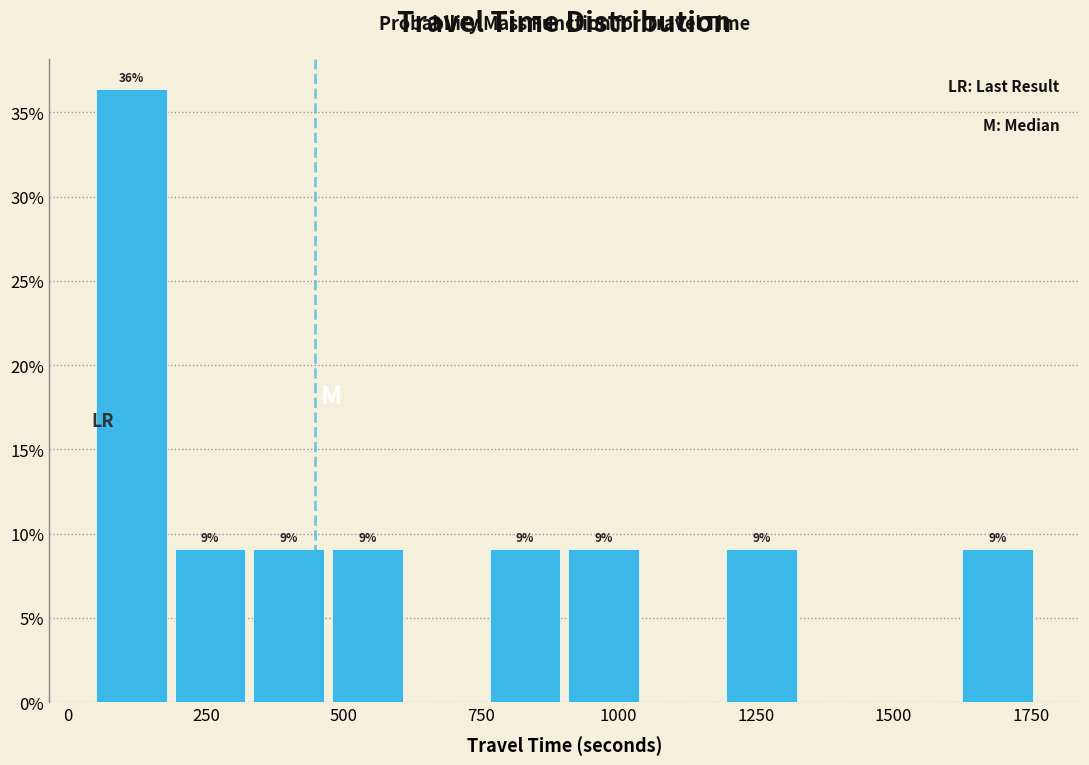

Read against the x-axis, roughly where is the centre of the tallest bar?

100